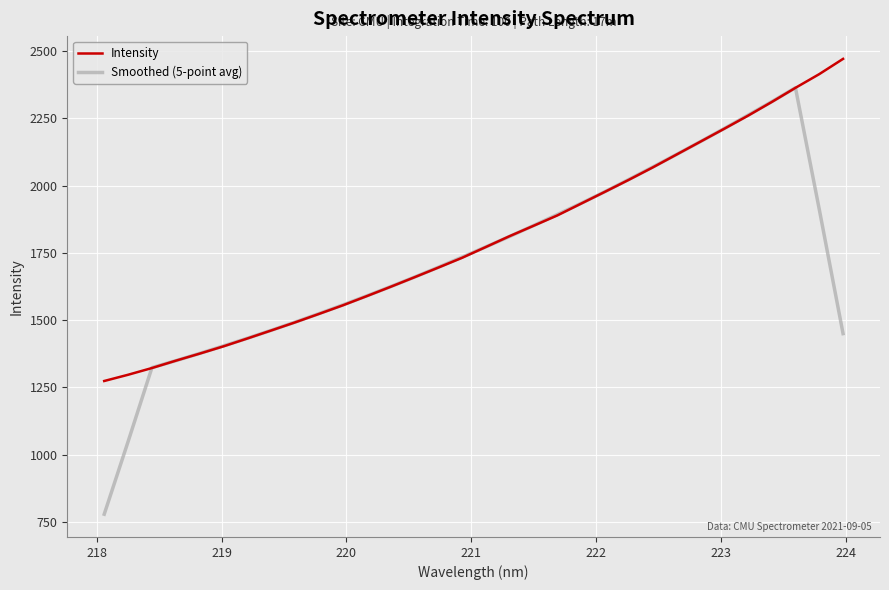

What is the highest value of the Intensity series?

2471.1